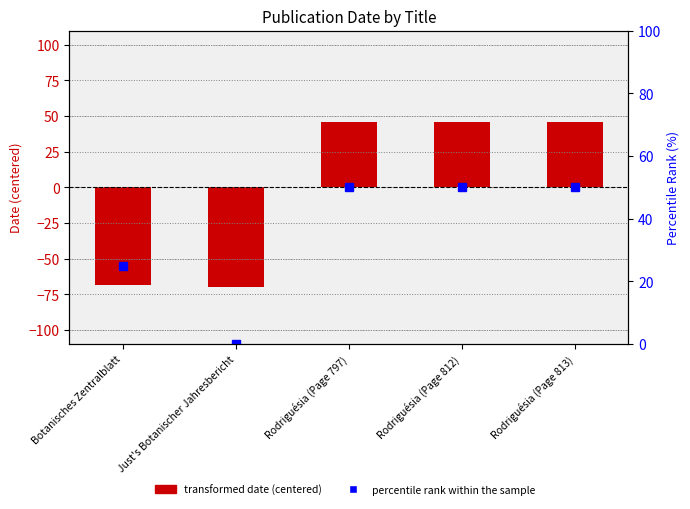

What is the label of the 2nd bar from the right?

Rodriguésia (Page 812)